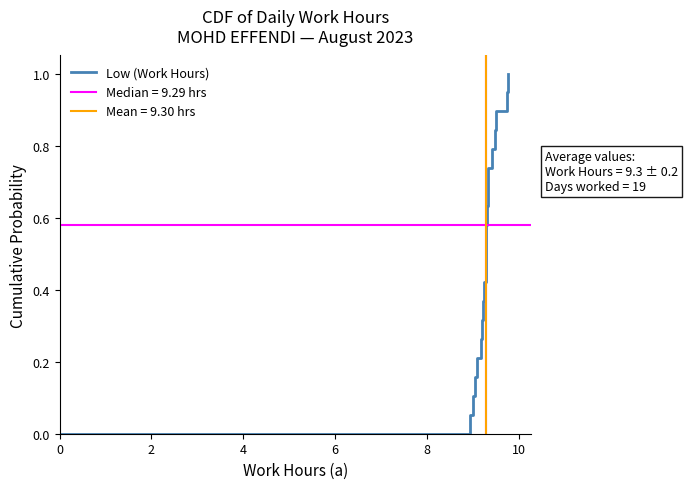

What is the greatest value displayed?

1.0